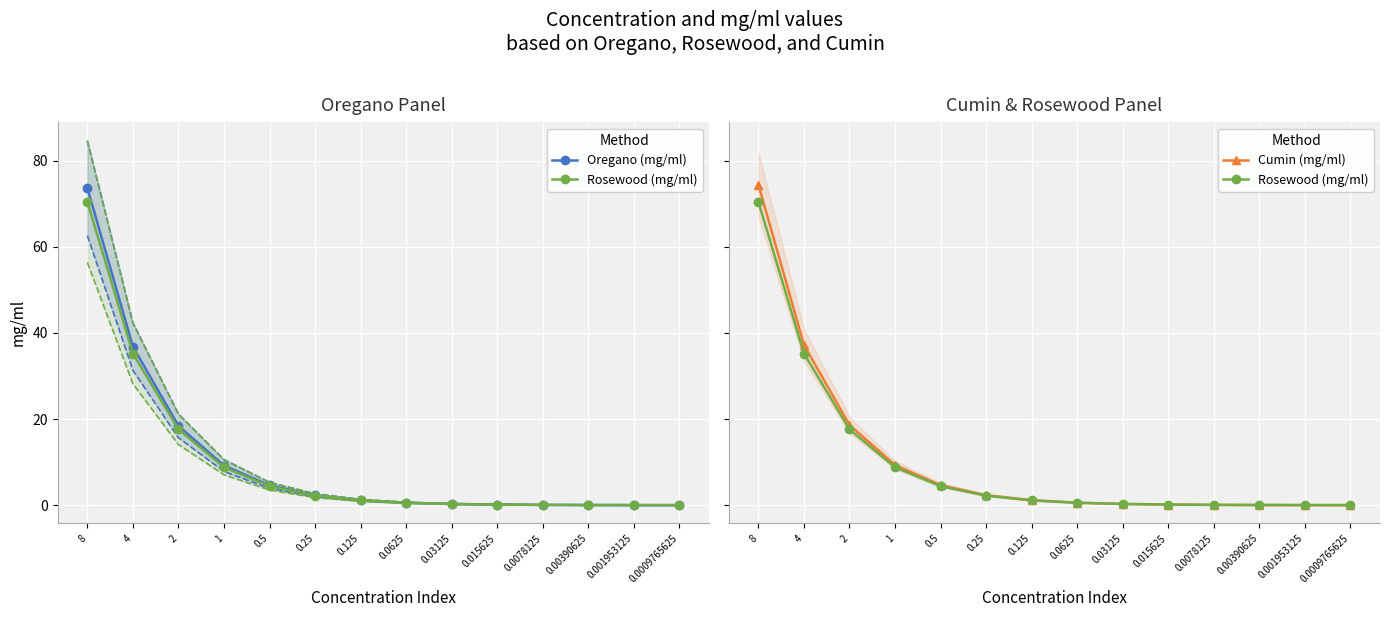

What is the spread (max minus min) of values at 0.25?

0.1